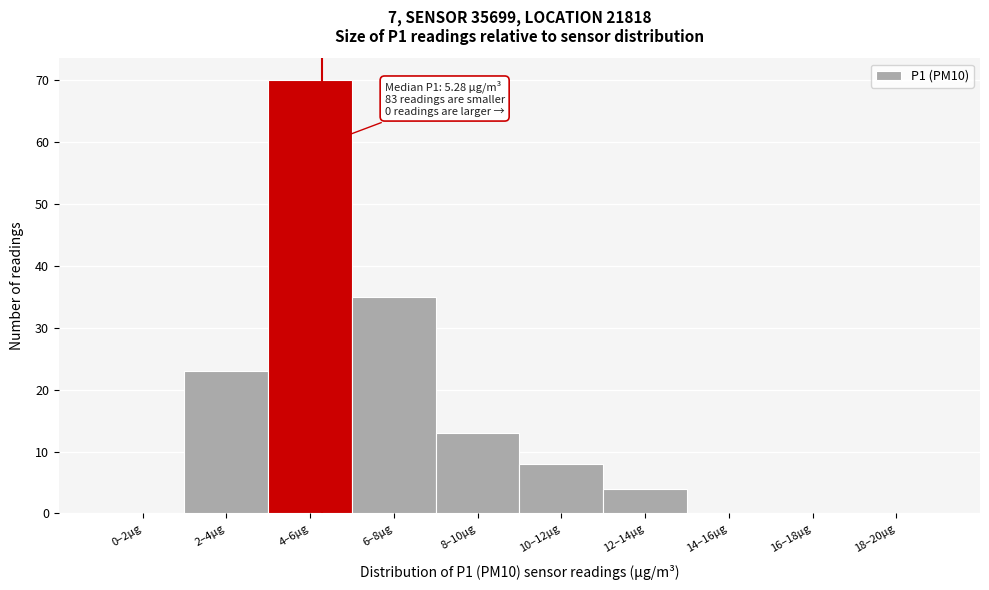

Reading right to left, extract all data points from this chart.

18–20µg=0	16–18µg=0	14–16µg=0	12–14µg=4	10–12µg=8	8–10µg=13	6–8µg=35	4–6µg=70	2–4µg=23	0–2µg=0